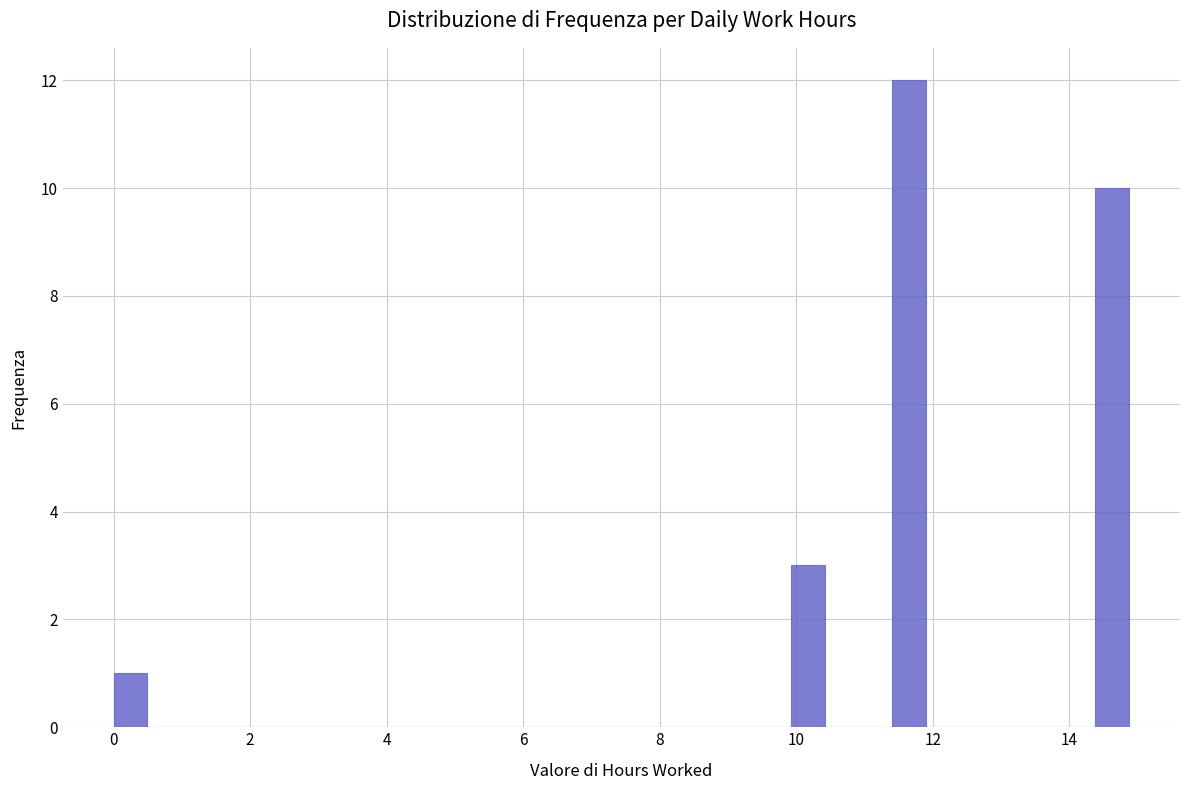

Around what value on the x-axis is the tallest bar? Give the approximate position of its centre, as read against the axis.

11.6